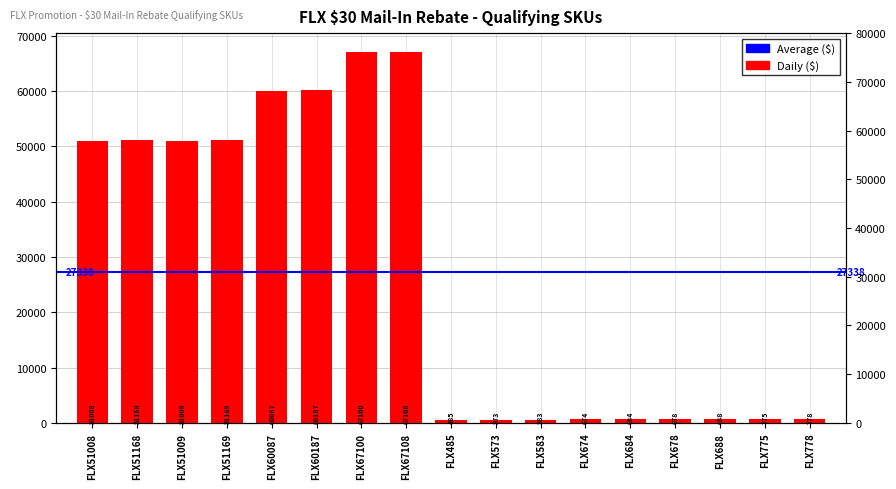

List the labels in order of value, largest first.

FLX67108, FLX67100, FLX60187, FLX60087, FLX51169, FLX51168, FLX51009, FLX51008, FLX778, FLX775, FLX688, FLX684, FLX678, FLX674, FLX583, FLX573, FLX485